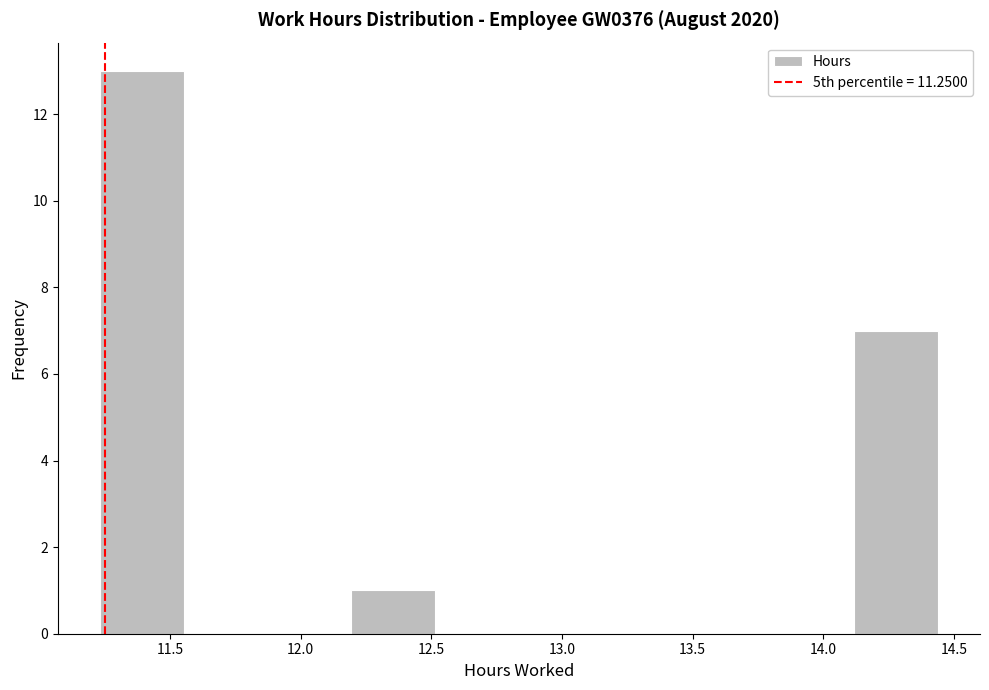

Which range on the x-axis has the tallest bar?

11.25 to 11.55